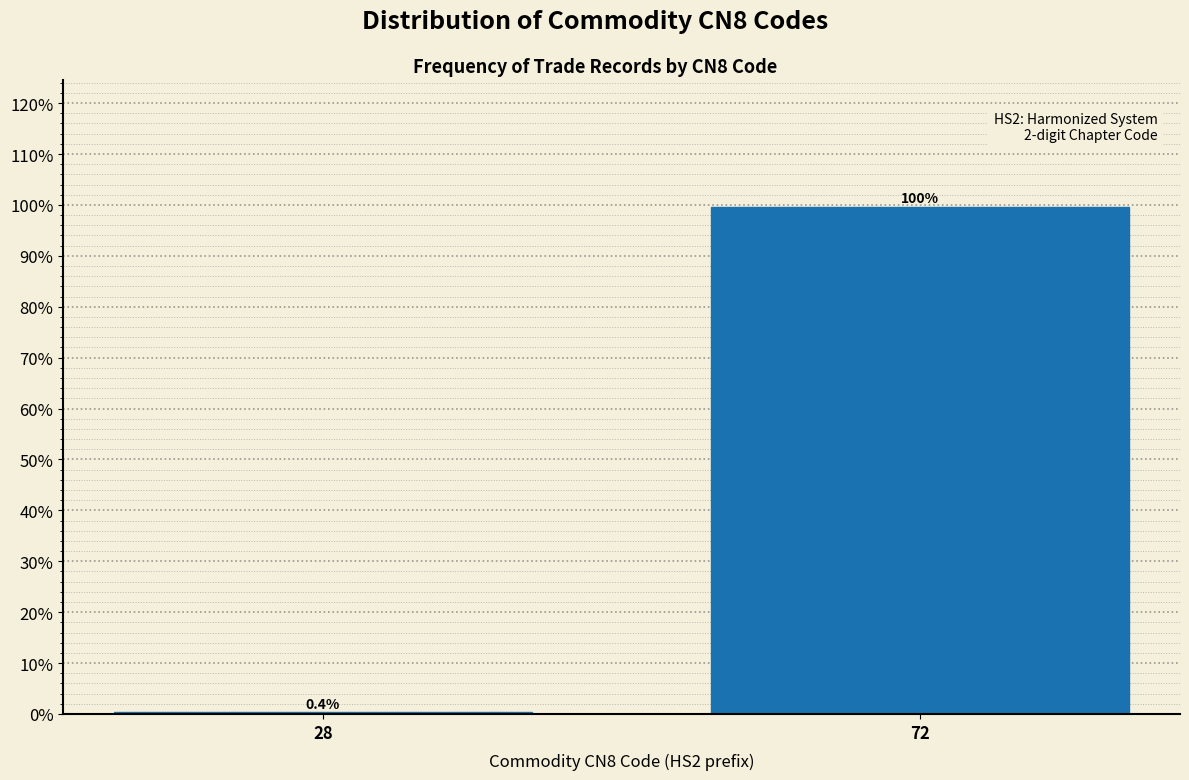

Reading left to right, list all the values displayed in this chart.

28=0.4	72=99.6